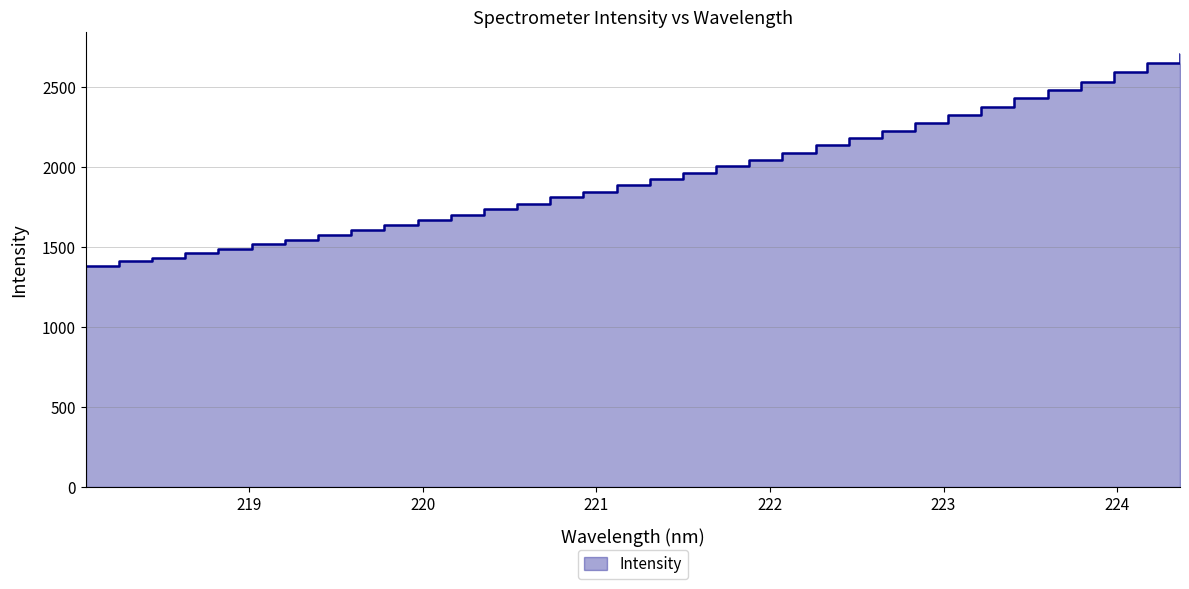

Reading left to right, extract all data points from this chart.

218.0596=1385.1	218.2508=1412.8	218.442=1433.9	218.6332=1463.5	218.8244=1488.3	219.0156=1517.1	219.2067=1544.2	219.3979=1573.4	219.589=1606.0	219.7801=1635.9	219.9712=1668.1	220.1623=1701.5	220.3533=1736.6	220.5444=1772.0	220.7354=1809.8	220.9264=1844.3	221.1174=1885.1	221.3083=1925.7	221.4993=1963.5	221.6902=2003.8	221.8812=2046.7	222.0721=2089.8	222.263=2134.5	222.4538=2181.8	222.6447=2227.5	222.8355=2276.5	223.0264=2324.7	223.2172=2375.5	223.408=2429.6	223.5987=2482.0	223.7895=2533.6	223.9802=2593.5	224.1709=2647.9	224.3616=2706.5